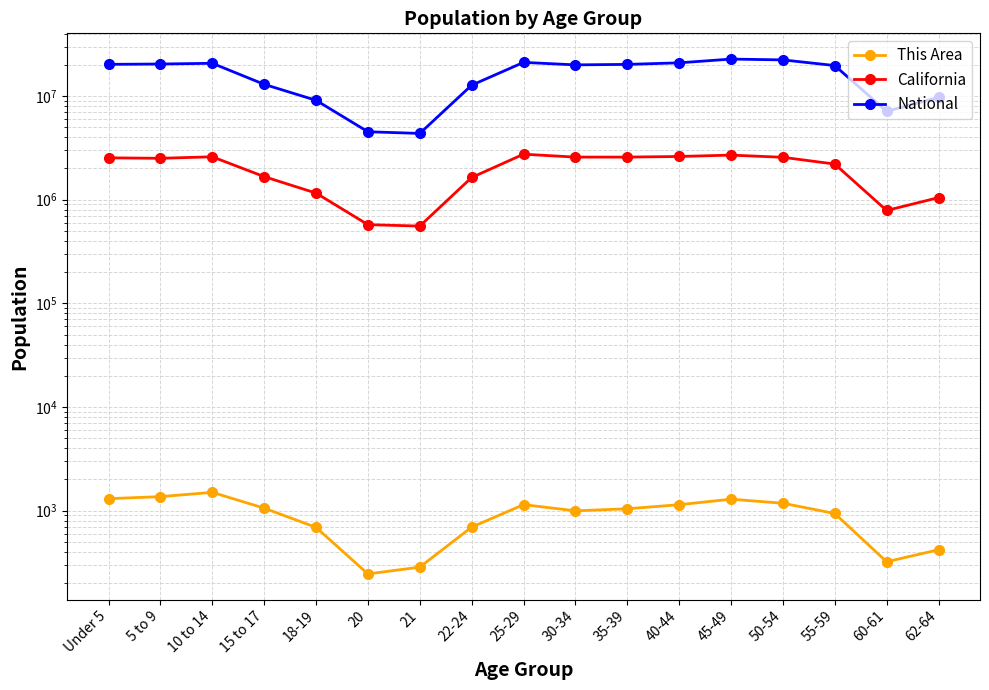

What is the value of the National point at the 11th from the left?

20179642